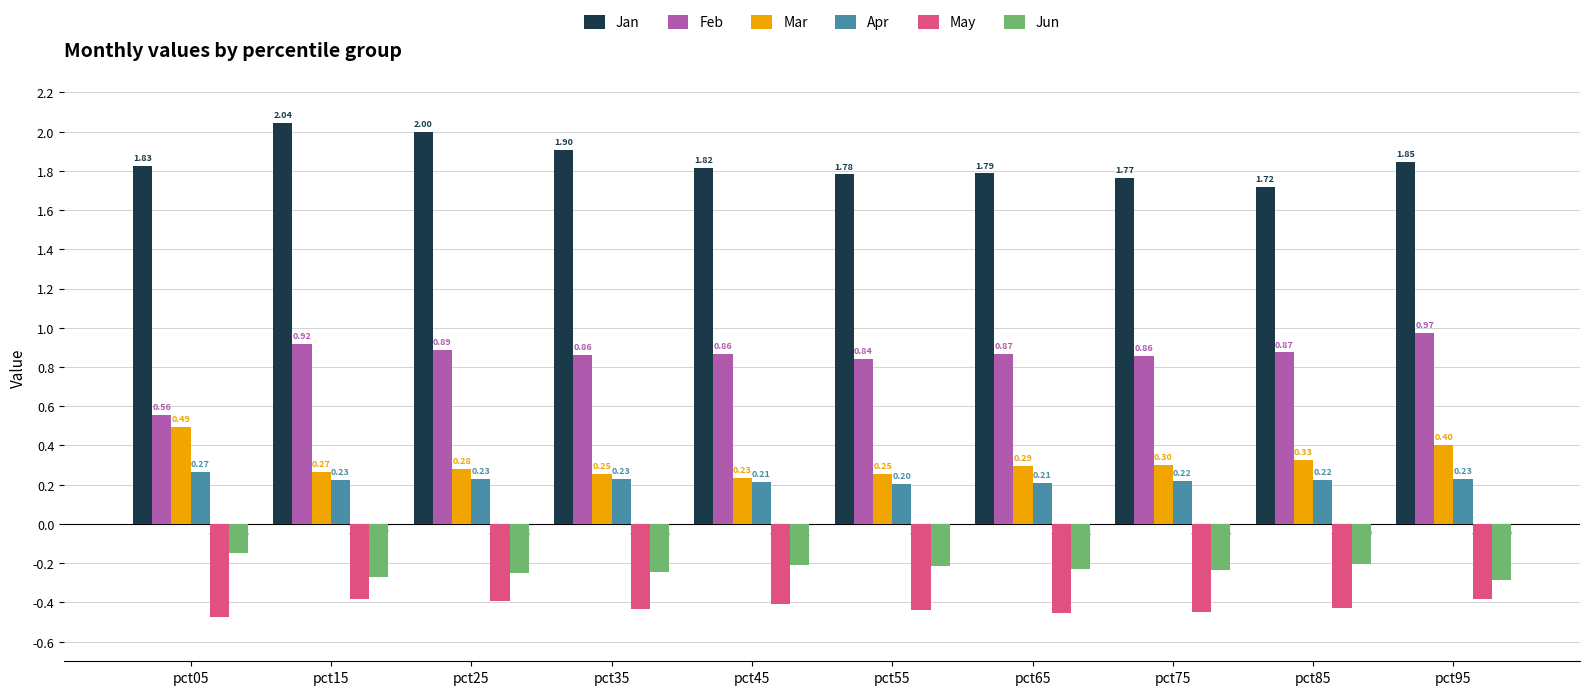

Which series has the largest total across all categories?

Jan